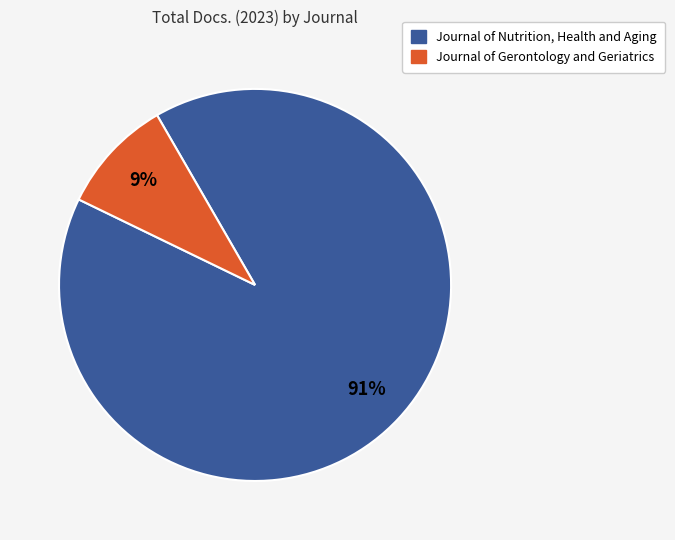

True or false: Journal of Nutrition, Health and Aging accounts for 98% of the total.

False